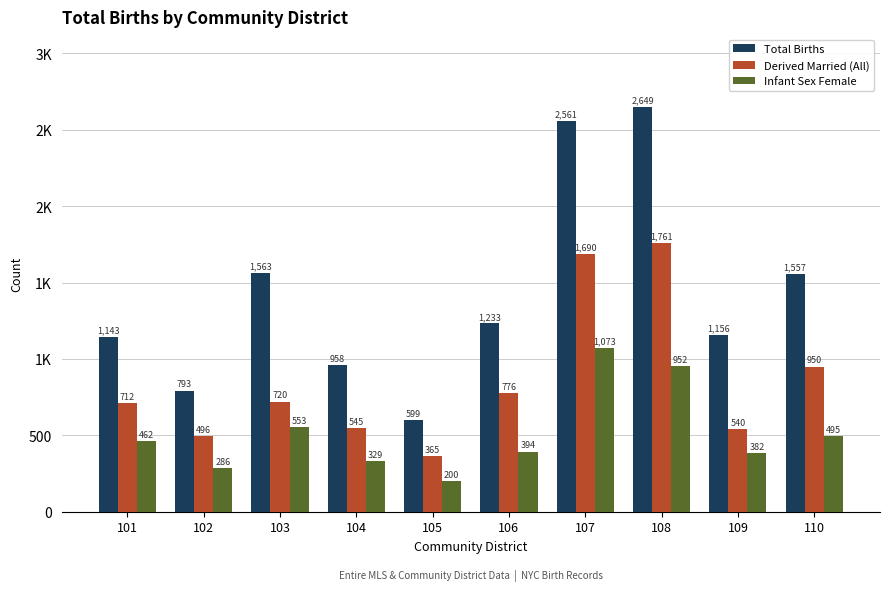

What are all the series names shown in the legend?

Total Births, Derived Married (All), Infant Sex Female